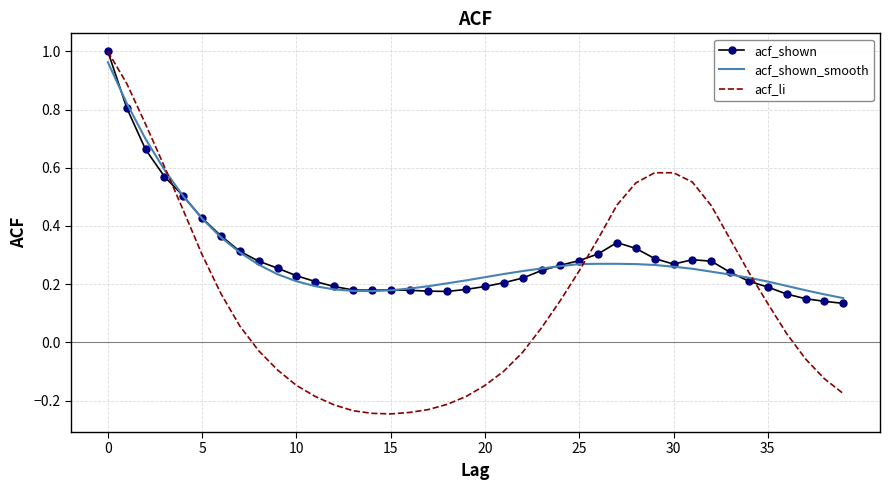

Which series has the largest range (max minus min)?

acf_li